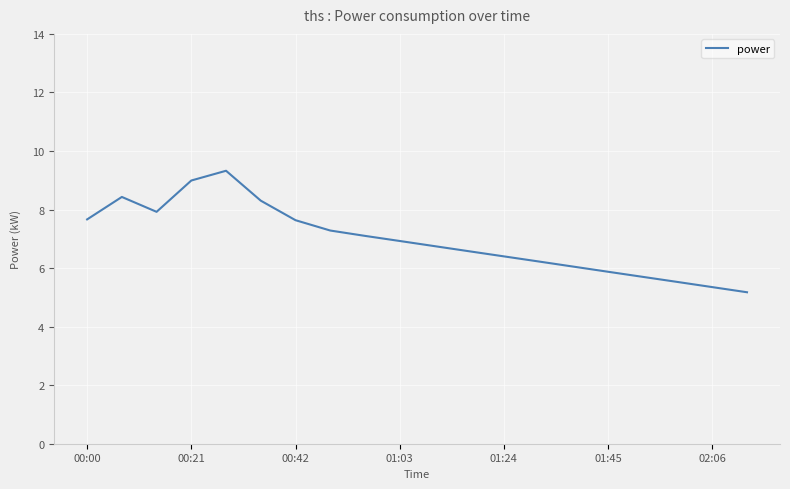

What is the greatest value displayed?

9.3